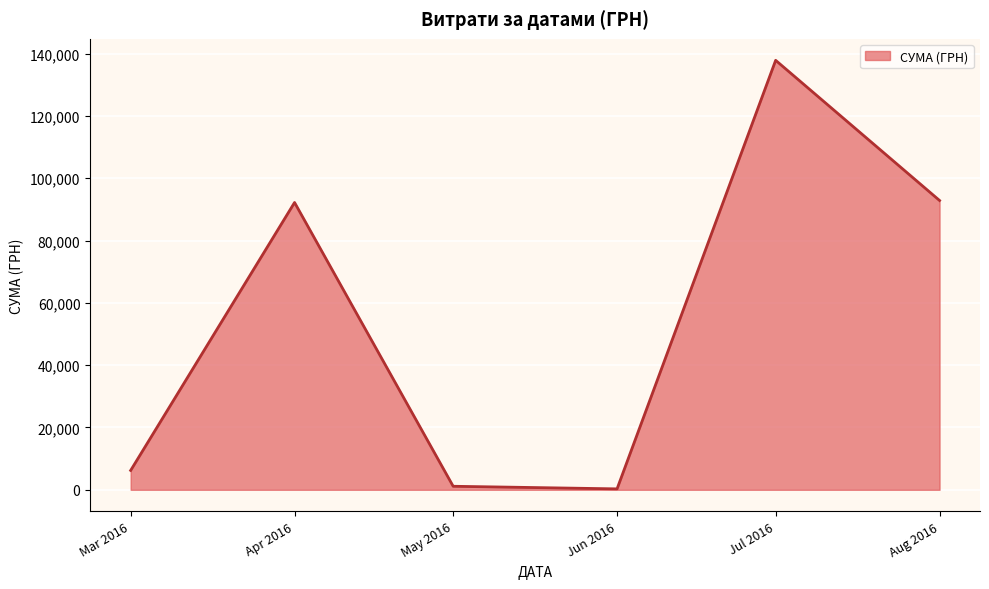

The value at Apr 2016 is 32018.4. True or false?

False